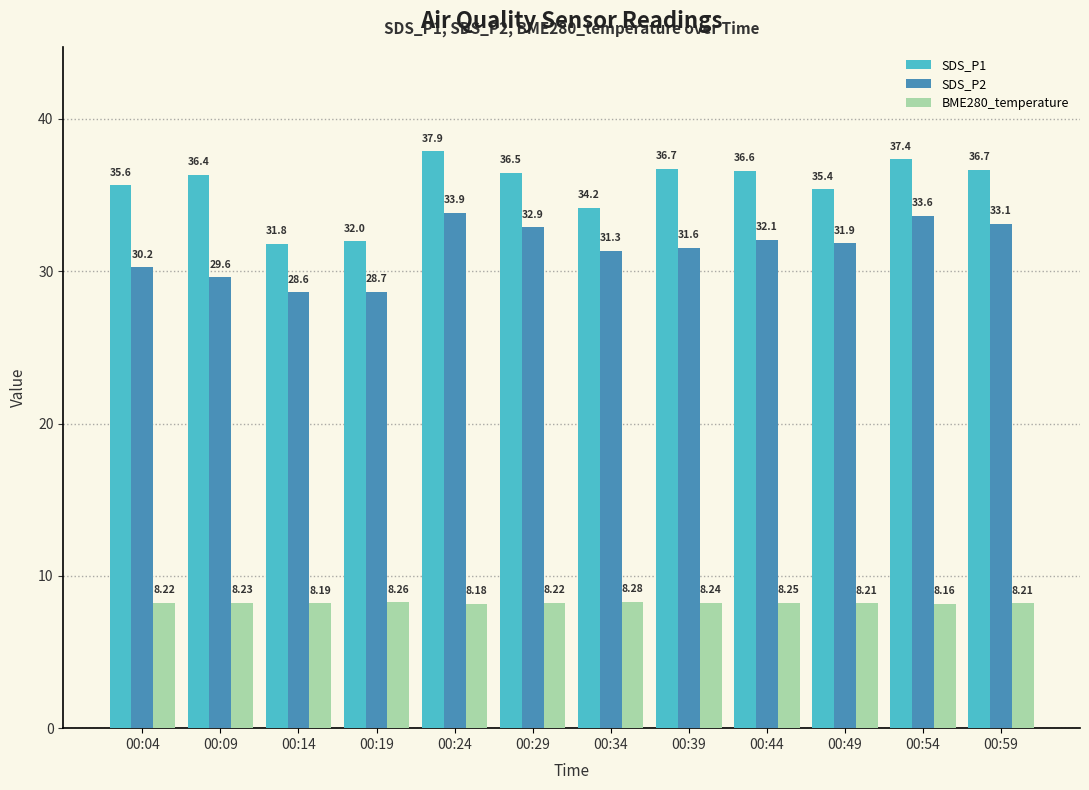

Where is BME280_temperature nearest to the value 8?

00:54